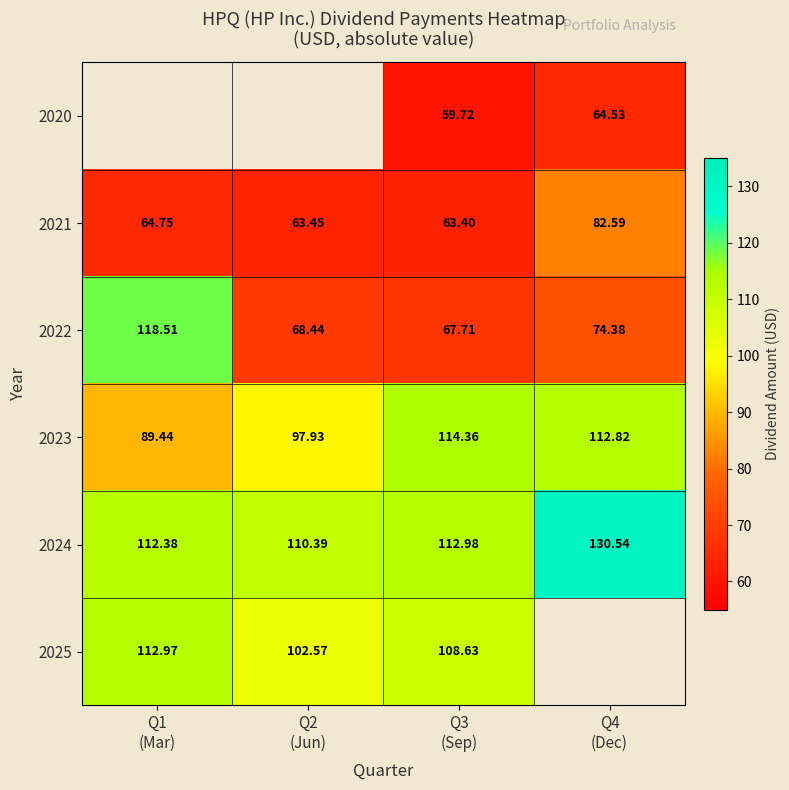

What is the highest value of the 2022 series?

118.5